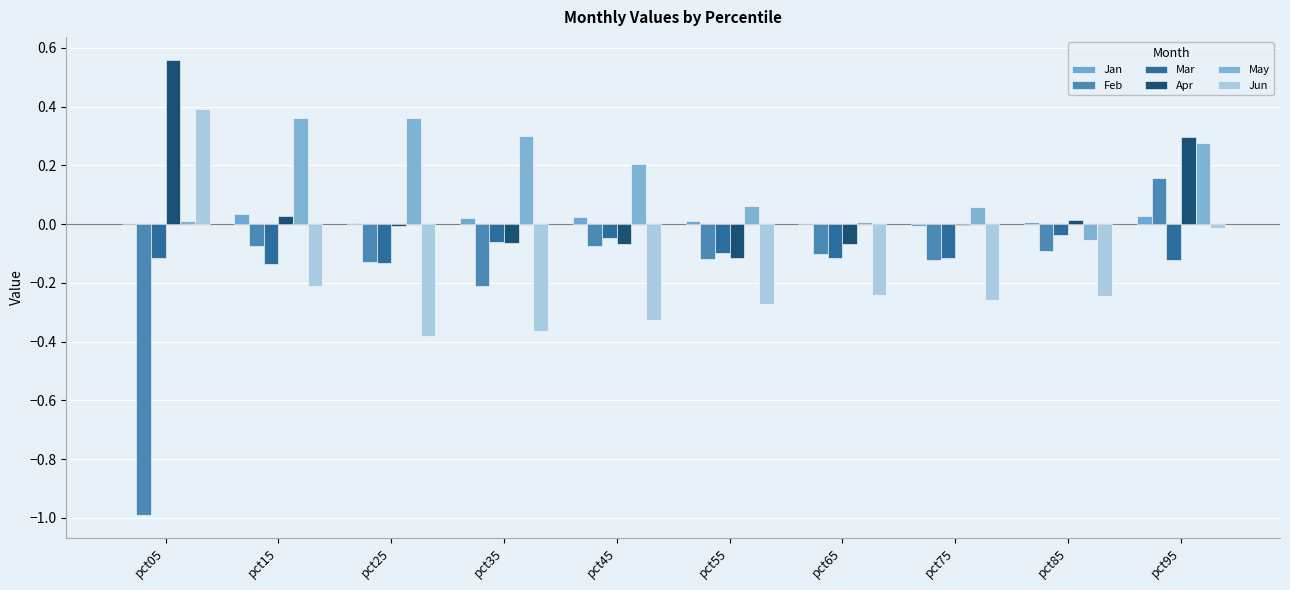

How many distinct data groups are displayed?

6